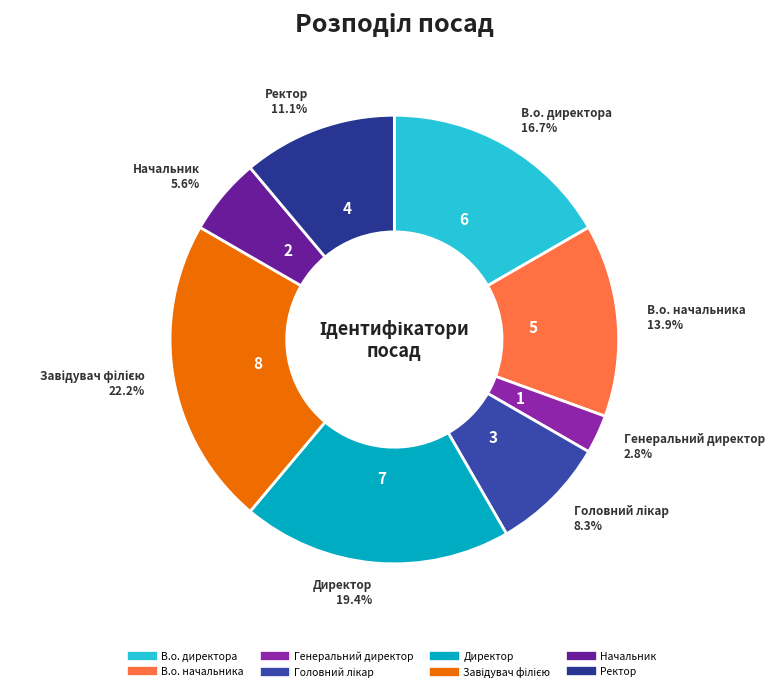

To the nearest percent, what is the difference between the largest and smallest slice percentages?

19%